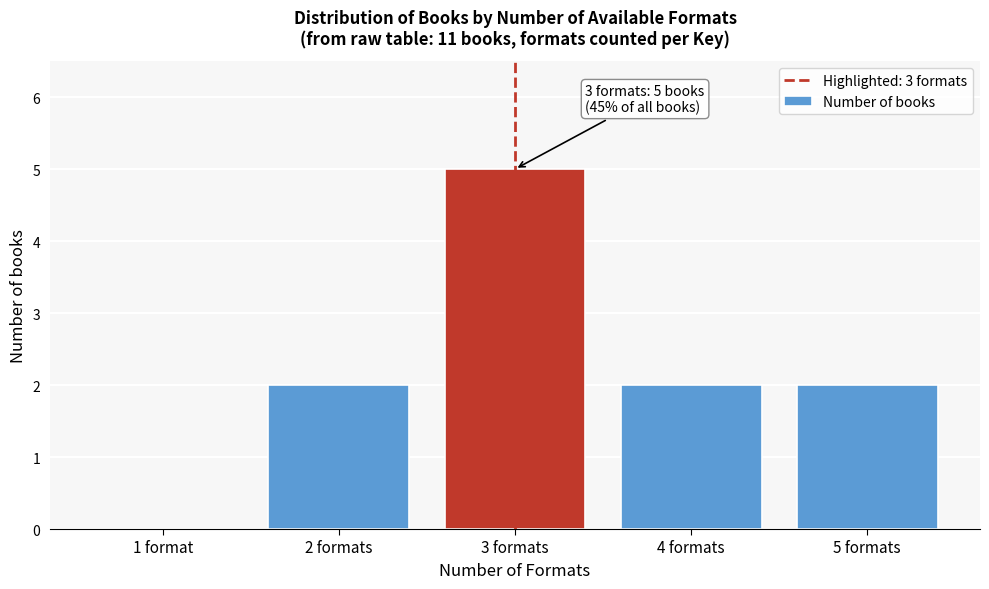

Reading left to right, list all the values displayed in this chart.

1 format=0	2 formats=2	3 formats=5	4 formats=2	5 formats=2